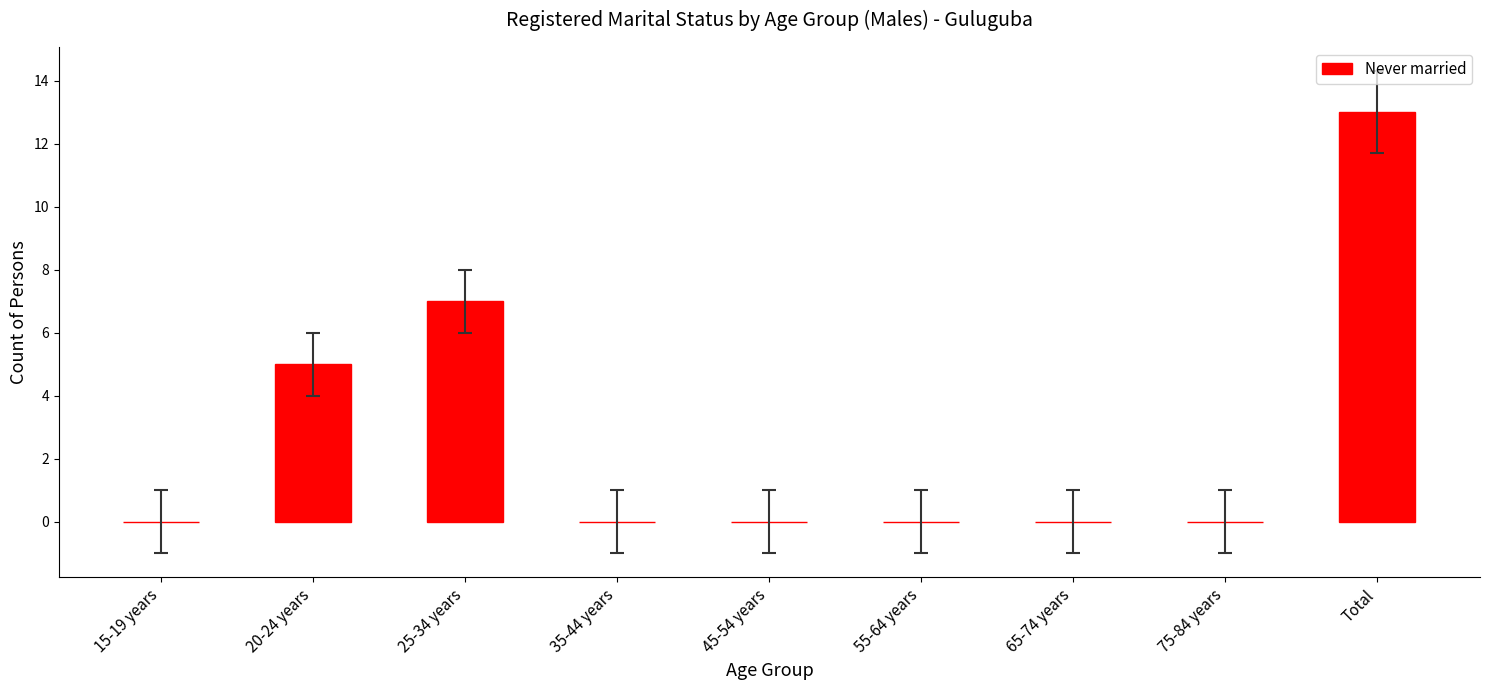

Which category has the highest value across all series?

Total